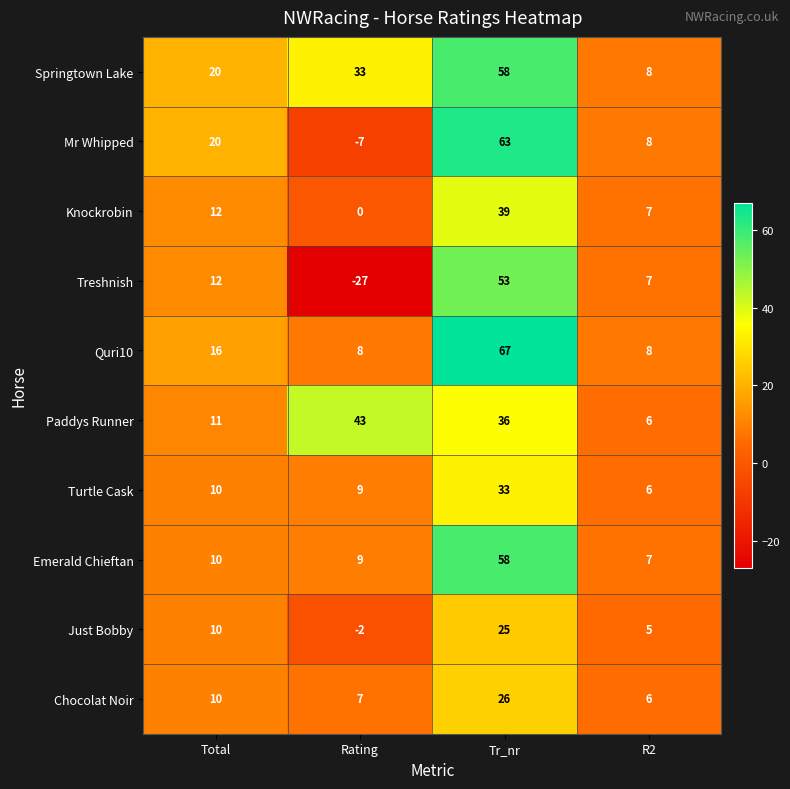

Is it true that Treshnish equals -27 at Rating?

True